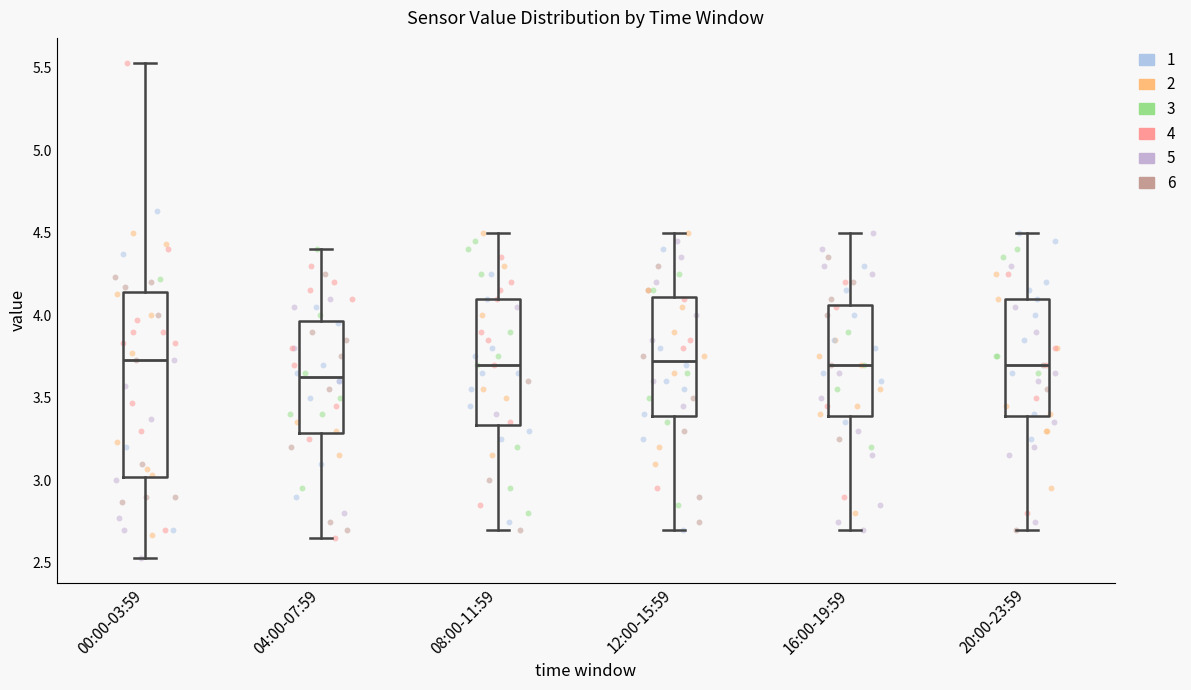

Reading left to right, read every box against the y-axis: the position of its median line, the range the box covers, and the ends of its whiskers. The values are not printed on the chart, so give them approximately, as read against the axis.

00:00-03:59: median 3.75, box 3.00 to 4.15, whiskers 2.55 to 5.55
04:00-07:59: median 3.65, box 3.30 to 3.95, whiskers 2.65 to 4.40
08:00-11:59: median 3.70, box 3.35 to 4.10, whiskers 2.70 to 4.50
12:00-15:59: median 3.75, box 3.40 to 4.10, whiskers 2.70 to 4.50
16:00-19:59: median 3.70, box 3.40 to 4.05, whiskers 2.70 to 4.50
20:00-23:59: median 3.70, box 3.40 to 4.10, whiskers 2.70 to 4.50